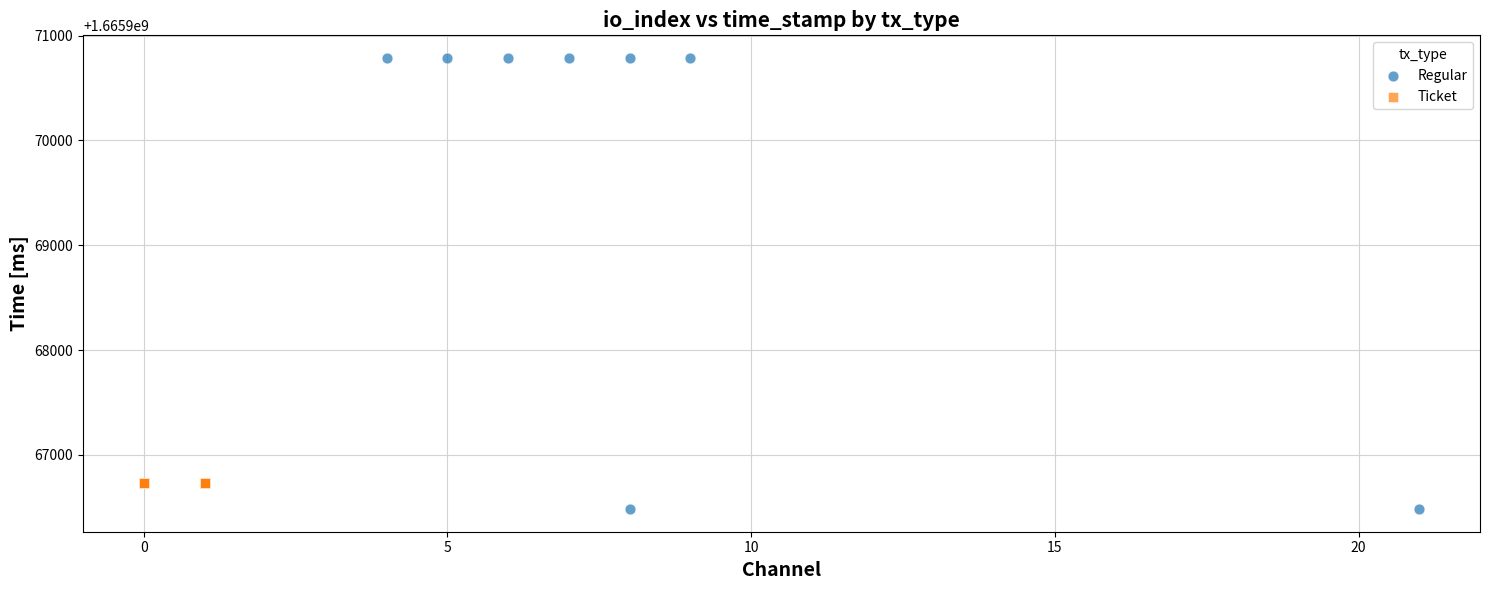

Which series contains the lowest Y value?

Regular